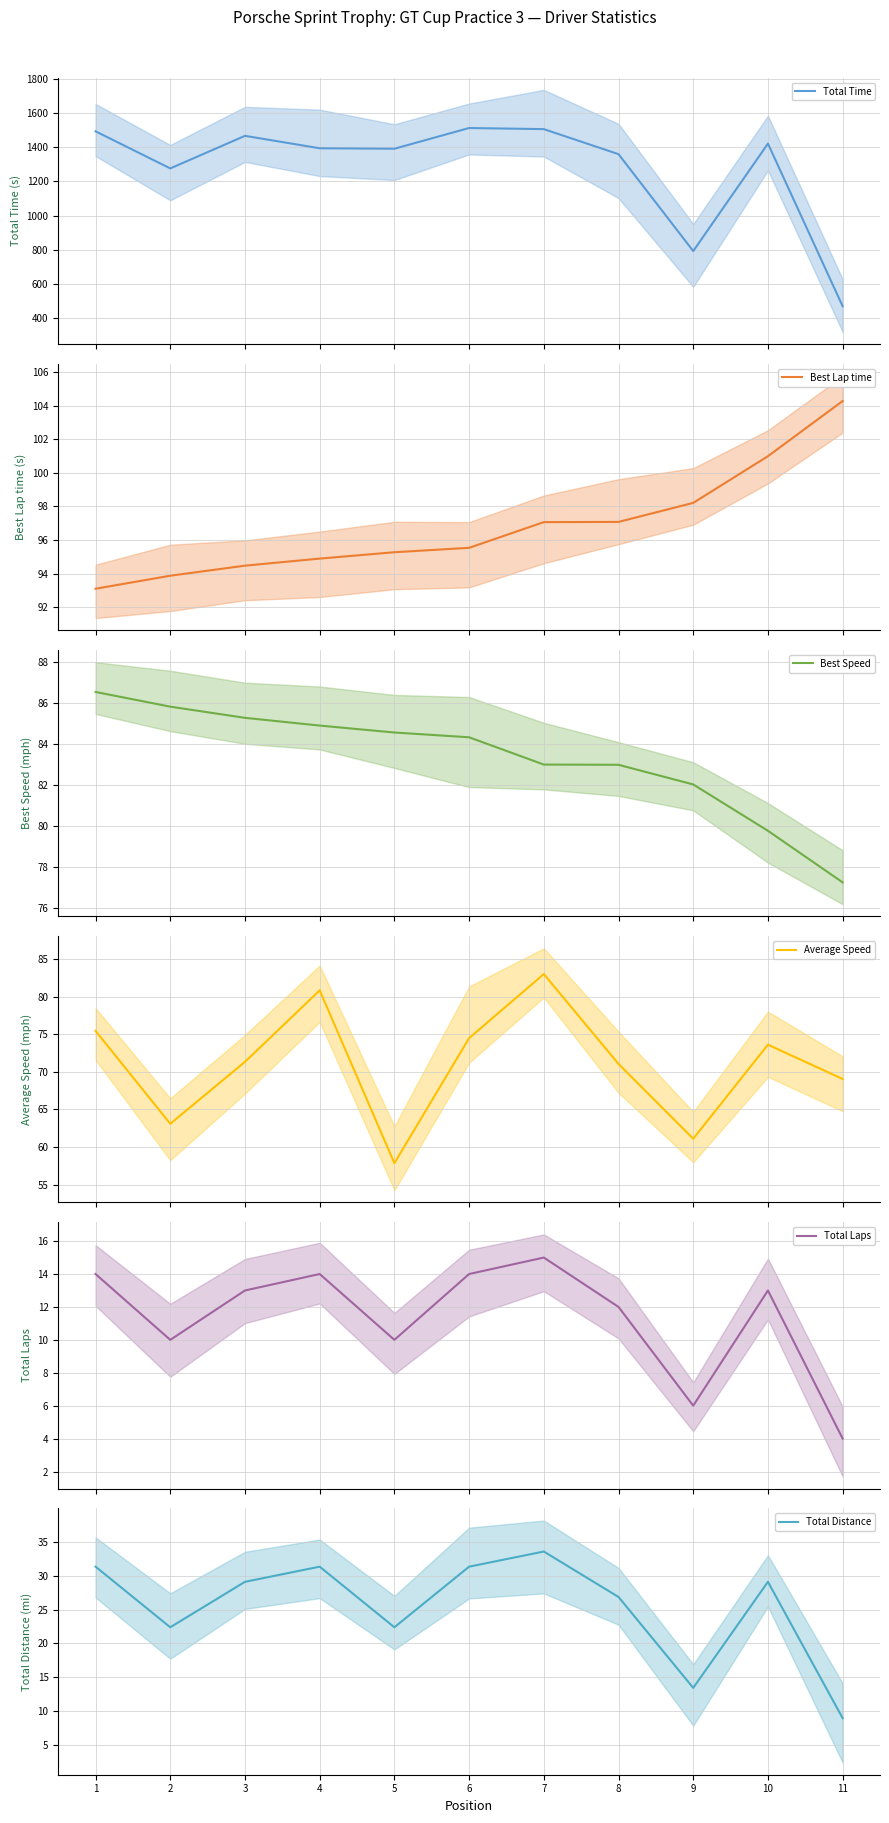

Between 5 and 11, which series saw the biggest shift?

Total Time